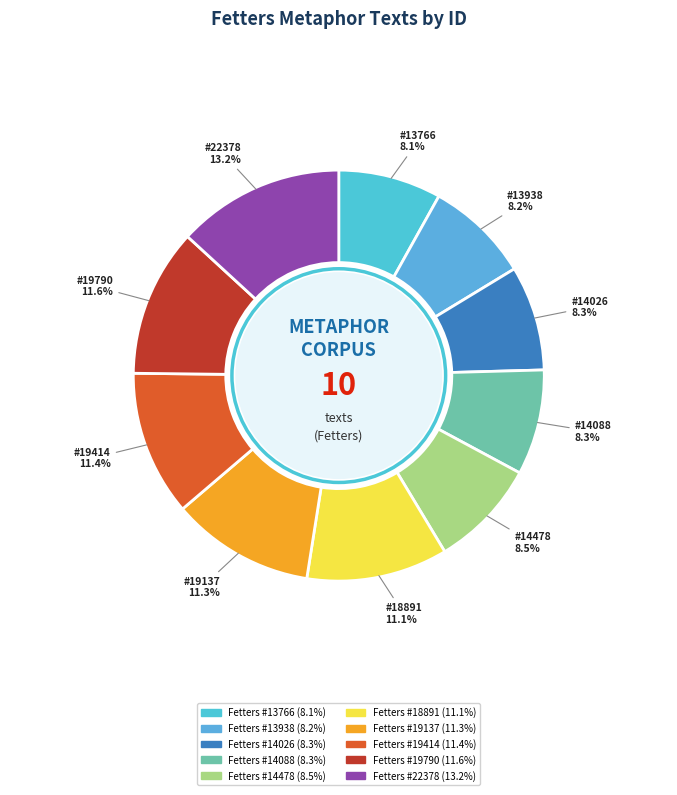

To the nearest percent, what is the combined percentage of Fetters #19790 and Fetters #14088?

20%